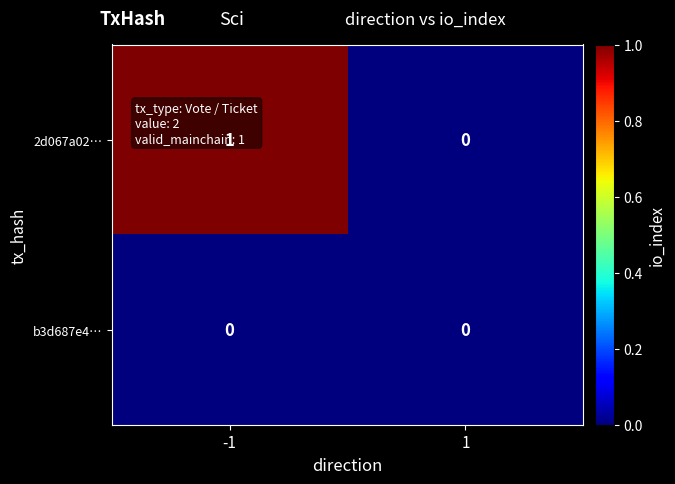

Rank the series by their average value, from highest to lowest.

2d067a02…, b3d687e4…